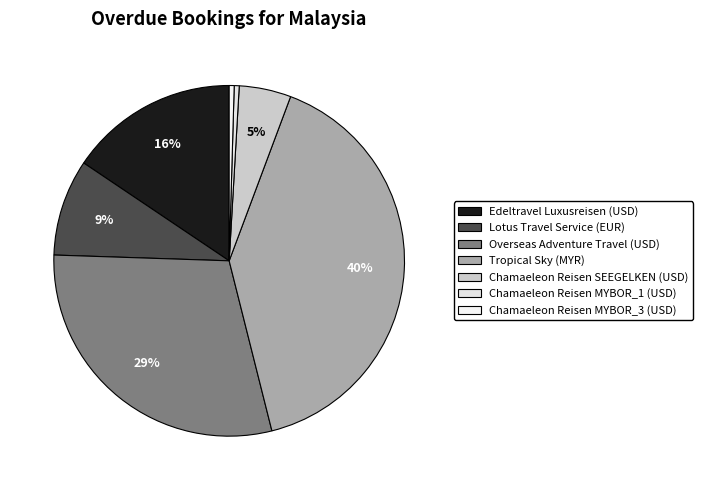

What is the largest slice in the pie chart?

Tropical Sky (MYR)